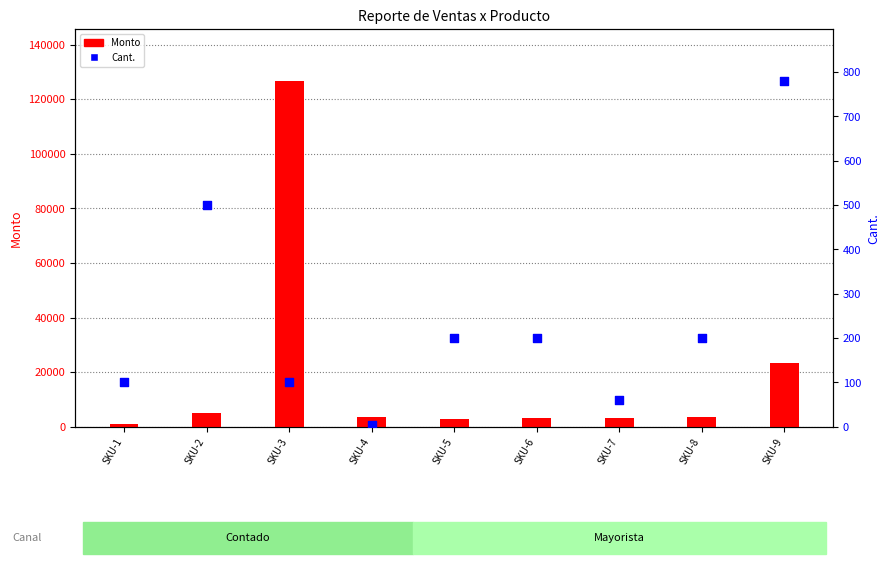

At how many categories does at least one series exceed 88998?

1